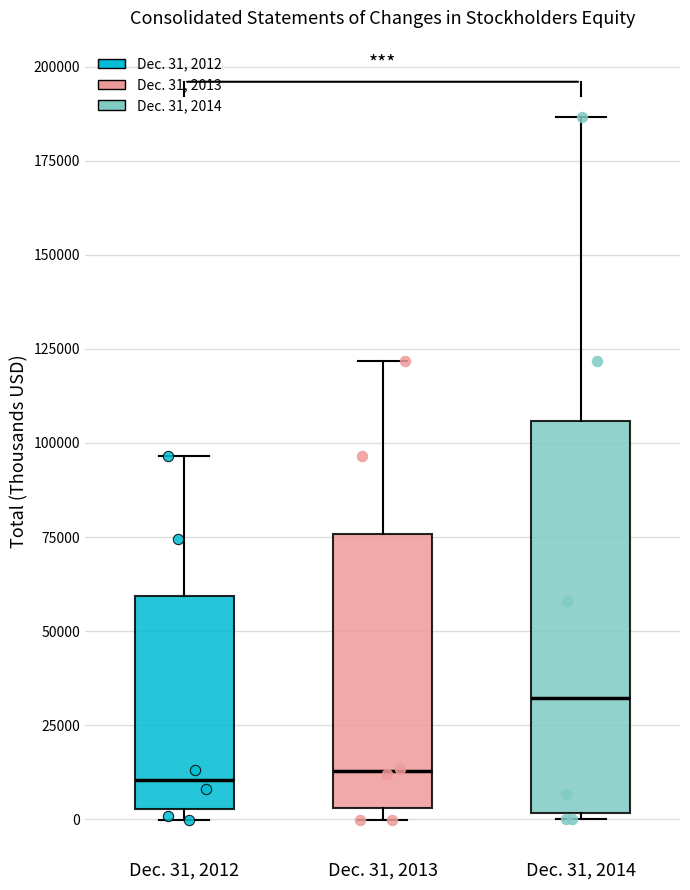

Comparing the boxes themselves (not the whiskers), which one is the tallest?

Dec. 31, 2014